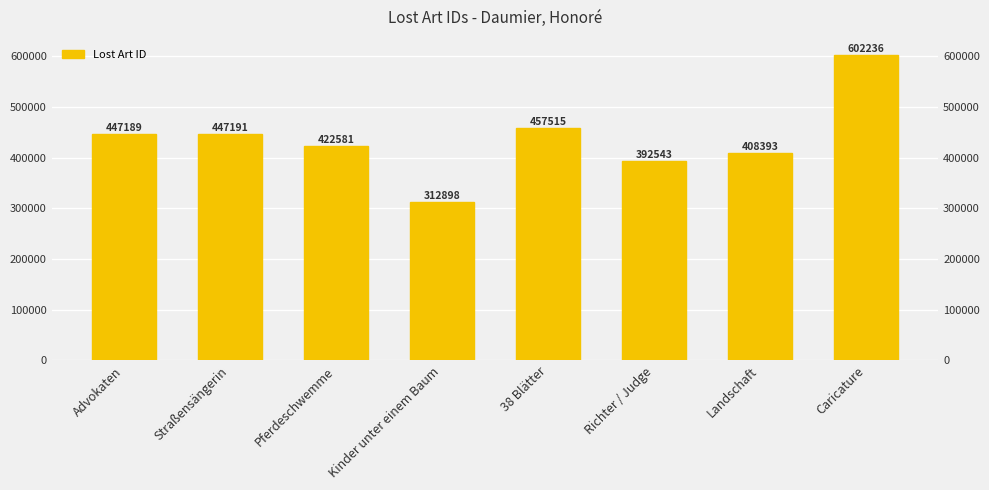

List the labels in order of value, largest first.

Caricature, 38 Blätter, Straßensängerin, Advokaten, Pferdeschwemme, Landschaft, Richter / Judge, Kinder unter einem Baum